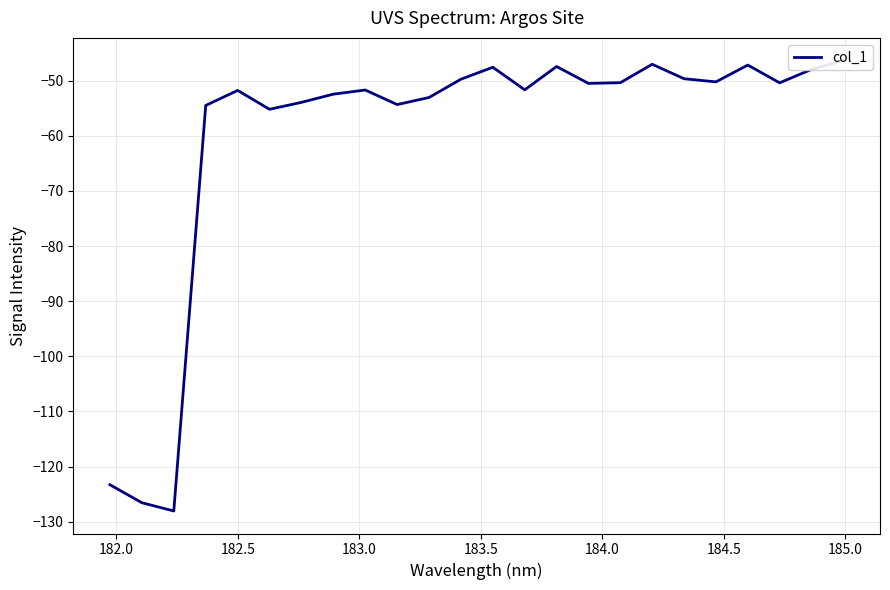

What is the value of the 11th point from the left?

-53.1